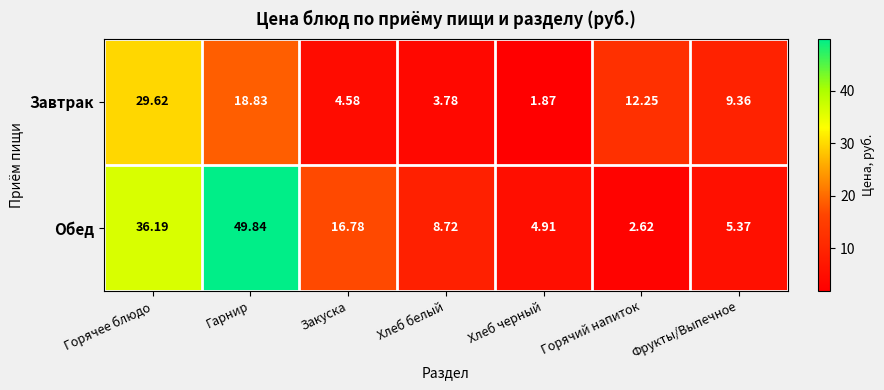

Is the value of Завтрак at Горячее блюдо greater than the value of Обед at Хлеб белый?

Yes